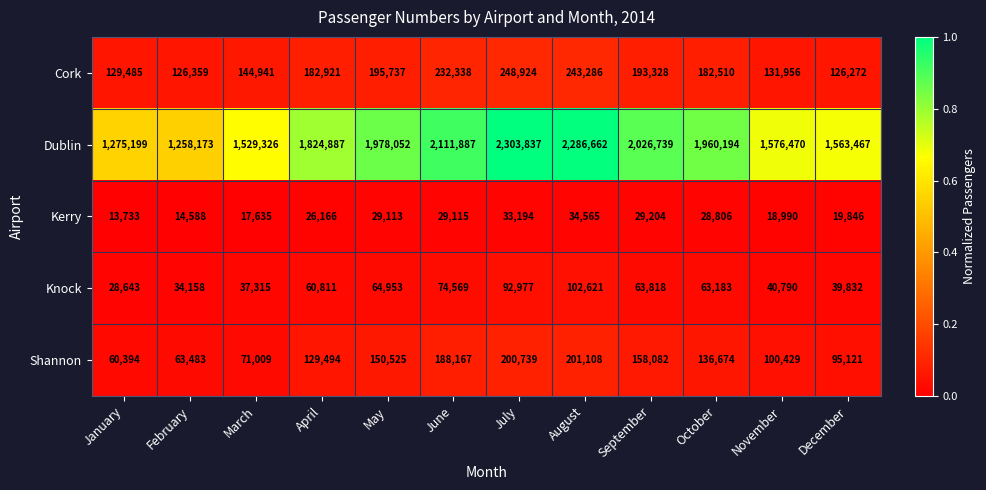

Which category has the highest value across all series?

July